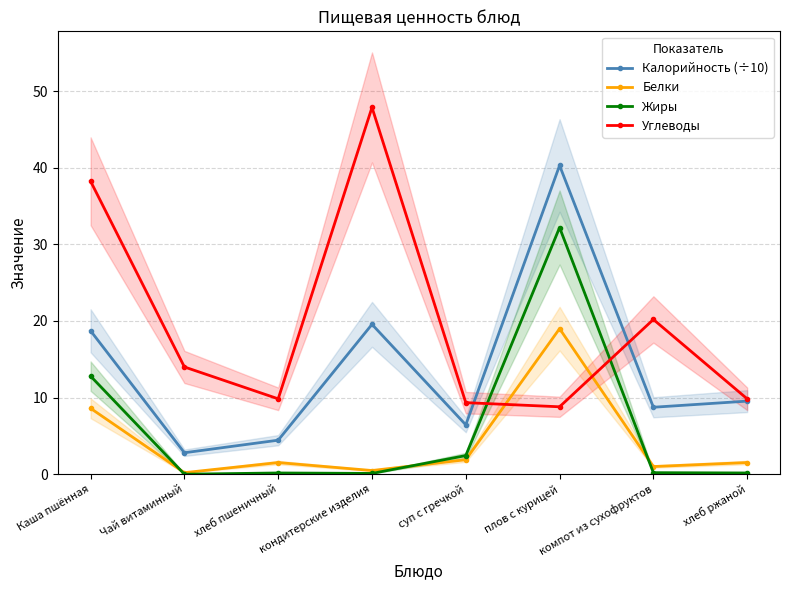

Where is the first local minimum for Жиры?

Чай витаминный